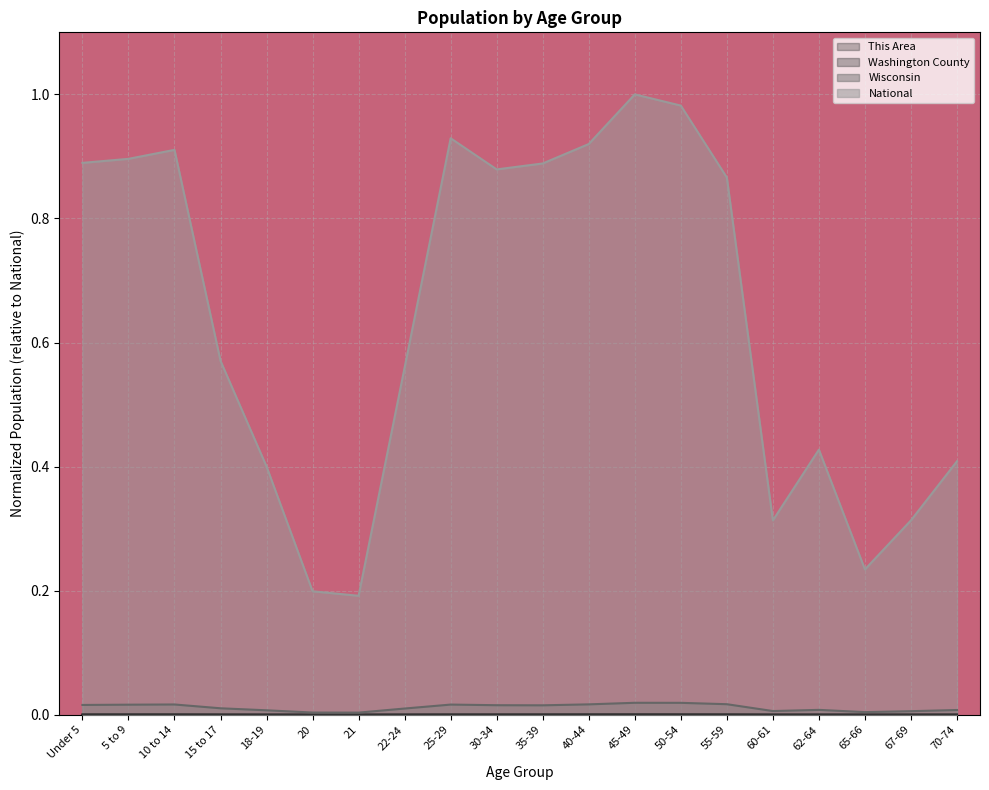

True or false: Washington County and This Area cross at least once.

False